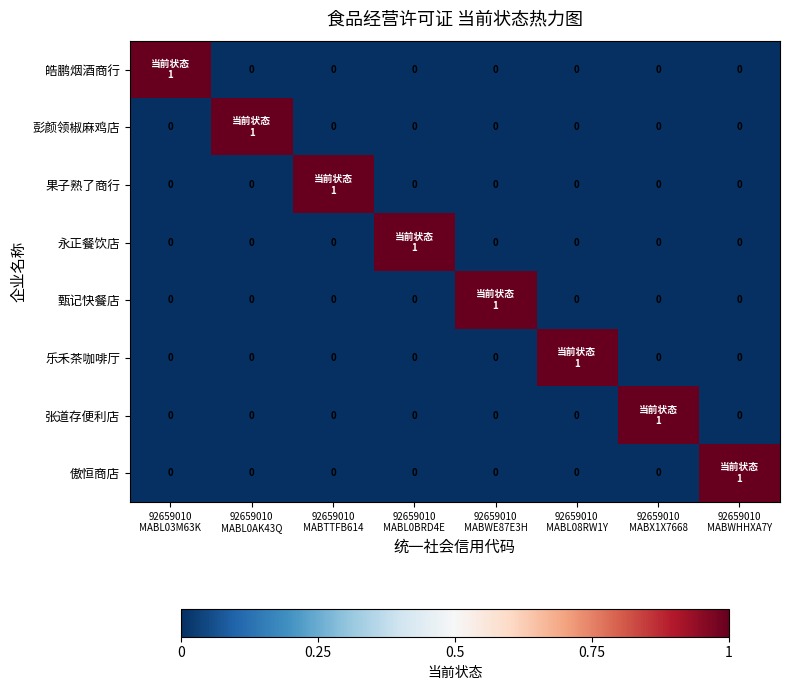

Which has a higher value, 92659010
MABWE87E3H or 92659010
MABWHHXA7Y?

92659010
MABWE87E3H